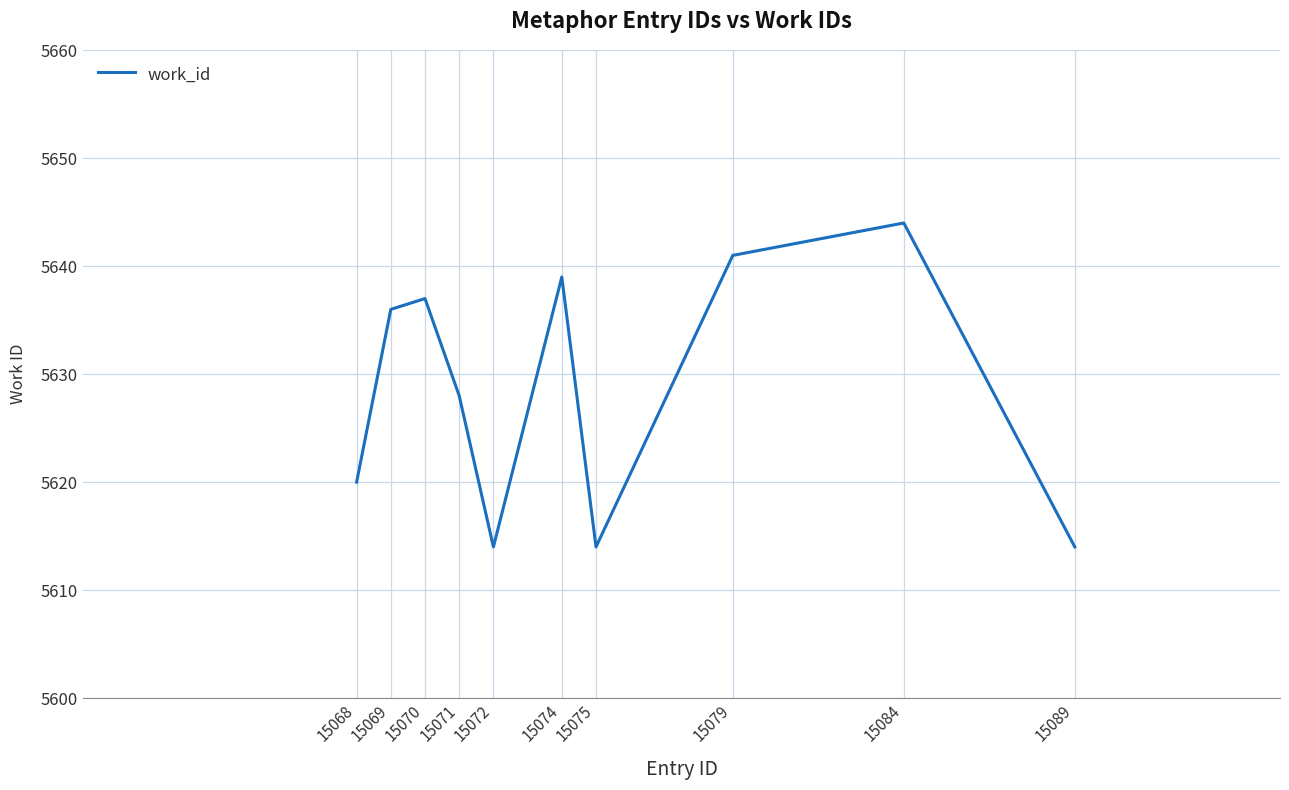

True or false: the data has more than 0 interior local peaks.

True